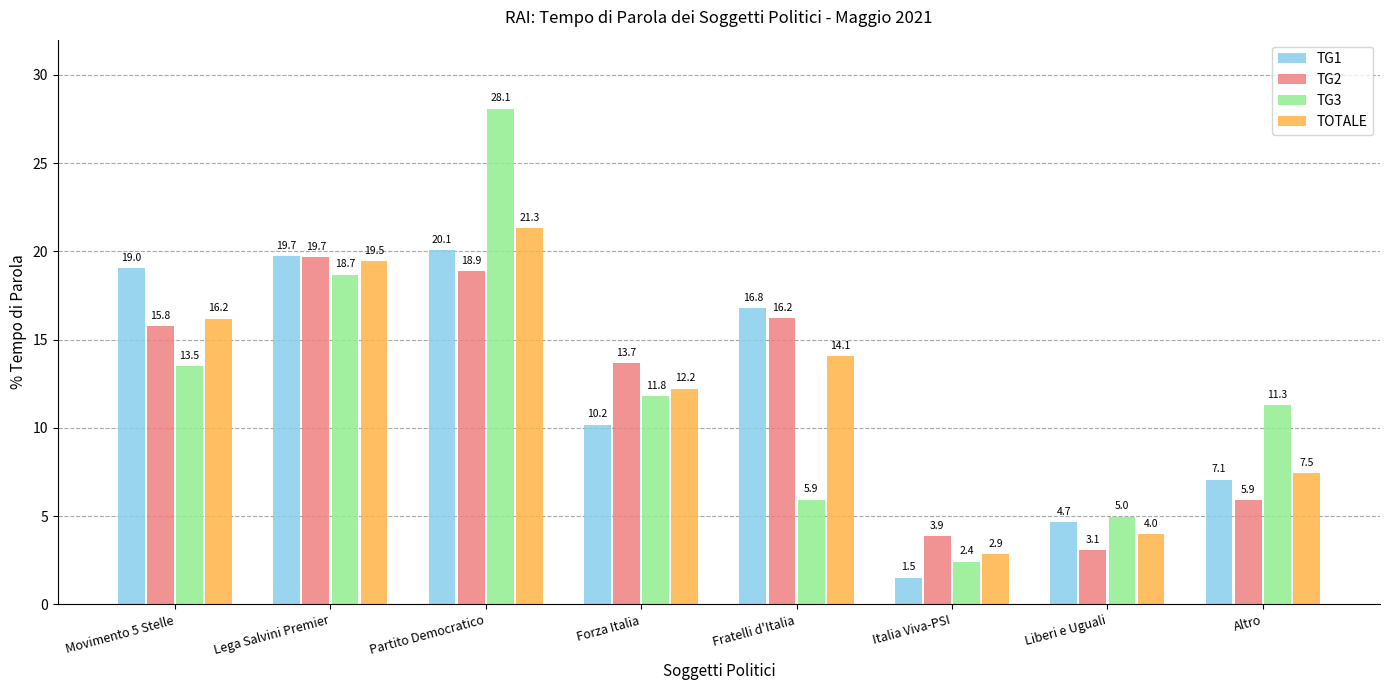

Reading right to left, what are all the values shown in this chart?

TG1: Altro=7.1	Liberi e Uguali=4.7	Italia Viva-PSI=1.5	Fratelli d'Italia=16.8	Forza Italia=10.2	Partito Democratico=20.1	Lega Salvini Premier=19.7	Movimento 5 Stelle=19.0
TG2: Altro=5.9	Liberi e Uguali=3.1	Italia Viva-PSI=3.9	Fratelli d'Italia=16.2	Forza Italia=13.7	Partito Democratico=18.9	Lega Salvini Premier=19.7	Movimento 5 Stelle=15.8
TG3: Altro=11.3	Liberi e Uguali=5.0	Italia Viva-PSI=2.4	Fratelli d'Italia=5.9	Forza Italia=11.8	Partito Democratico=28.1	Lega Salvini Premier=18.7	Movimento 5 Stelle=13.5
TOTALE: Altro=7.5	Liberi e Uguali=4.0	Italia Viva-PSI=2.9	Fratelli d'Italia=14.1	Forza Italia=12.2	Partito Democratico=21.3	Lega Salvini Premier=19.5	Movimento 5 Stelle=16.2